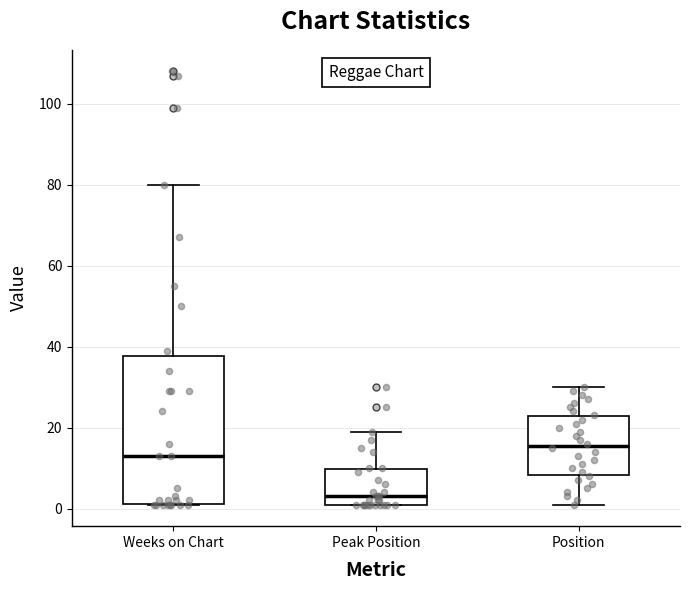

Comparing the boxes themselves (not the whiskers), which one is the tallest?

Weeks on Chart